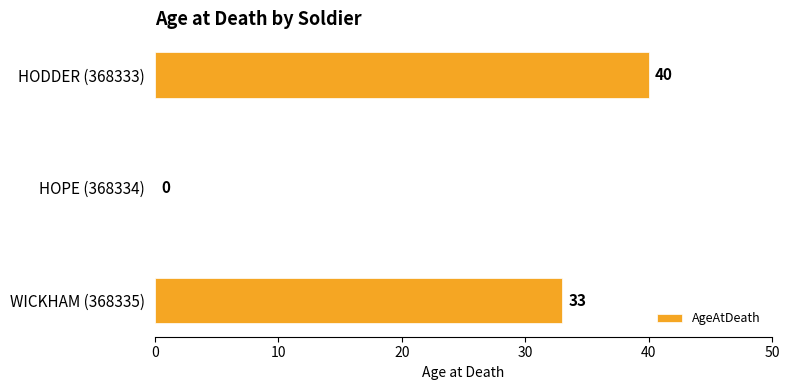

At which label is the value closest to 20?

WICKHAM (368335)